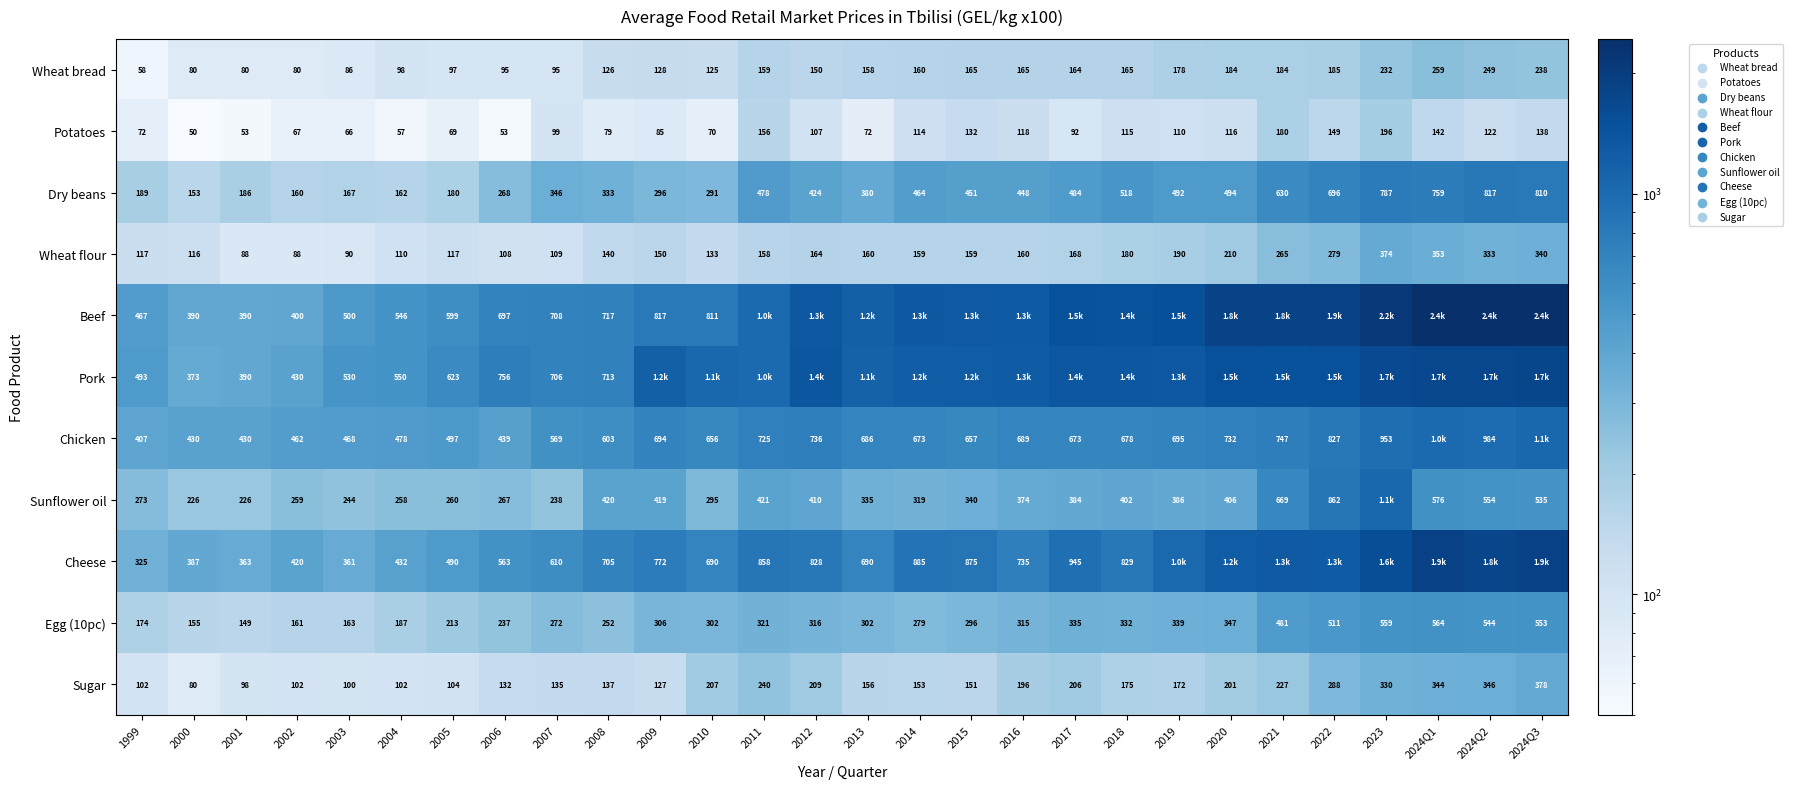

The value of Chicken at 2024Q3 is 1063.7. True or false?

True